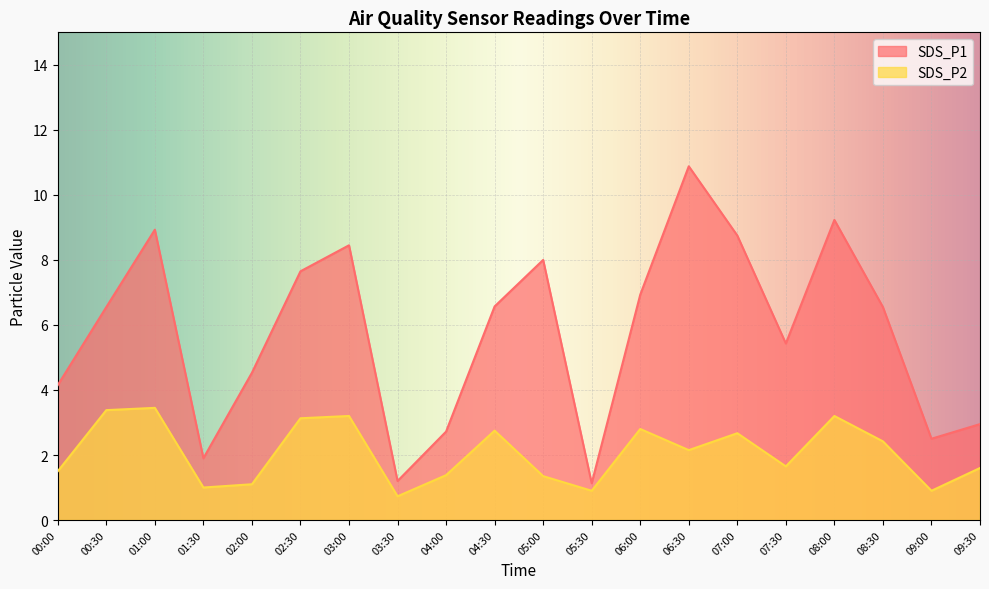

What are all the series names shown in the legend?

SDS_P1, SDS_P2